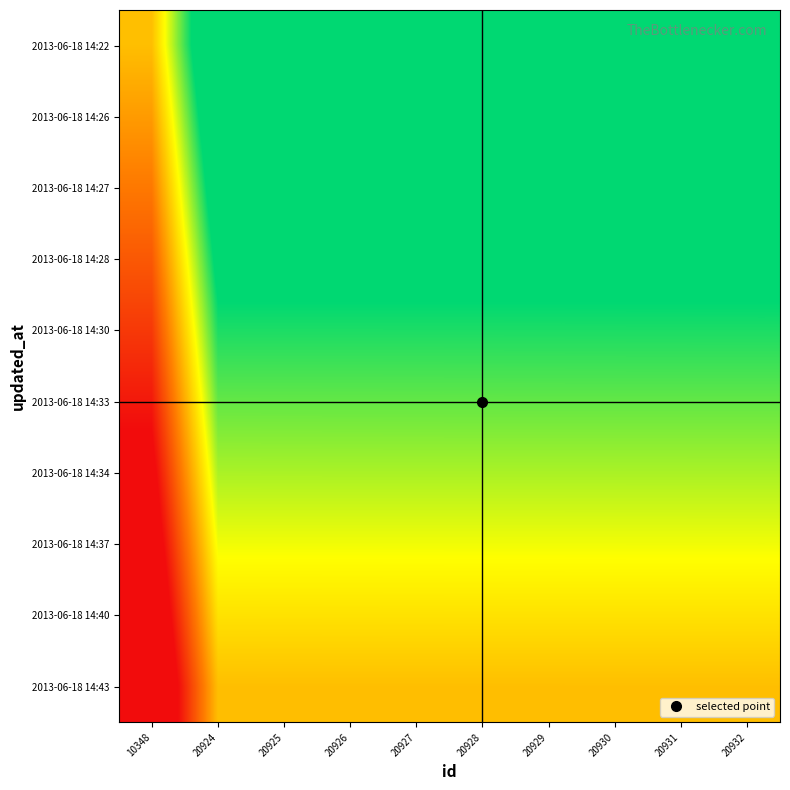

Reading left to right, what are all the values shown in this chart?

2013-06-18 14:22: 10348=0.0	20924=1.0	20925=1.0	20926=1.0	20927=1.0	20928=1.0	20929=1.0	20930=1.0	20931=1.0	20932=1.0
2013-06-18 14:26: 10348=-0.1	20924=0.9	20925=0.9	20926=0.9	20927=0.9	20928=0.9	20929=0.9	20930=0.9	20931=0.9	20932=0.9
2013-06-18 14:27: 10348=-0.2	20924=0.8	20925=0.8	20926=0.8	20927=0.8	20928=0.8	20929=0.8	20930=0.8	20931=0.8	20932=0.8
2013-06-18 14:28: 10348=-0.3	20924=0.7	20925=0.7	20926=0.7	20927=0.7	20928=0.7	20929=0.7	20930=0.7	20931=0.7	20932=0.7
2013-06-18 14:30: 10348=-0.4	20924=0.6	20925=0.6	20926=0.6	20927=0.6	20928=0.6	20929=0.6	20930=0.6	20931=0.6	20932=0.6
2013-06-18 14:33: 10348=-0.6	20924=0.4	20925=0.4	20926=0.4	20927=0.4	20928=0.4	20929=0.4	20930=0.4	20931=0.4	20932=0.4
2013-06-18 14:34: 10348=-0.7	20924=0.3	20925=0.3	20926=0.3	20927=0.3	20928=0.3	20929=0.3	20930=0.3	20931=0.3	20932=0.3
2013-06-18 14:37: 10348=-0.8	20924=0.2	20925=0.2	20926=0.2	20927=0.2	20928=0.2	20929=0.2	20930=0.2	20931=0.2	20932=0.2
2013-06-18 14:40: 10348=-0.9	20924=0.1	20925=0.1	20926=0.1	20927=0.1	20928=0.1	20929=0.1	20930=0.1	20931=0.1	20932=0.1
2013-06-18 14:43: 10348=-1.0	20924=-0.0	20925=-0.0	20926=-0.0	20927=-0.0	20928=-0.0	20929=-0.0	20930=-0.0	20931=-0.0	20932=-0.0